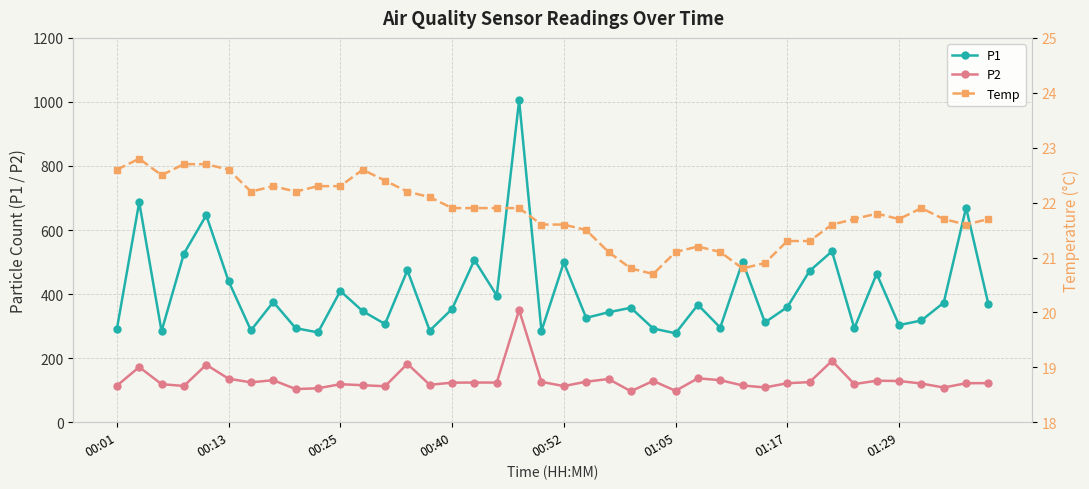

What position from the right is 32?

8